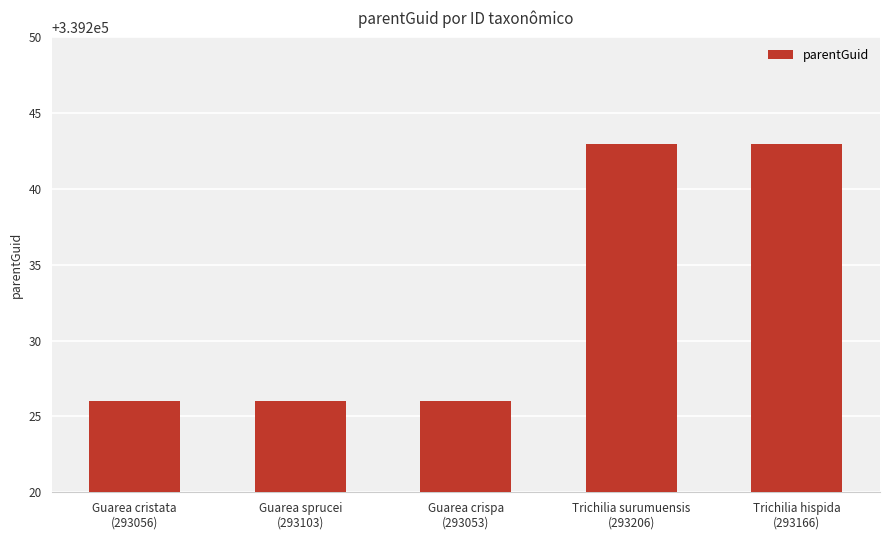

What is the difference between the maximum and minimum values?

17